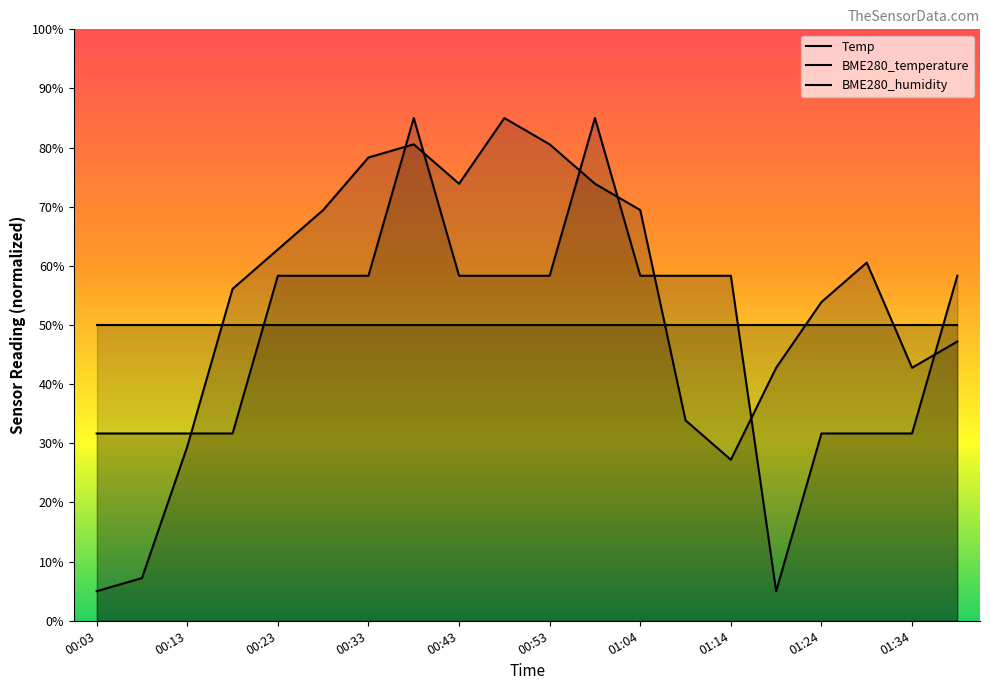

Does the chart have visible grid lines?

No